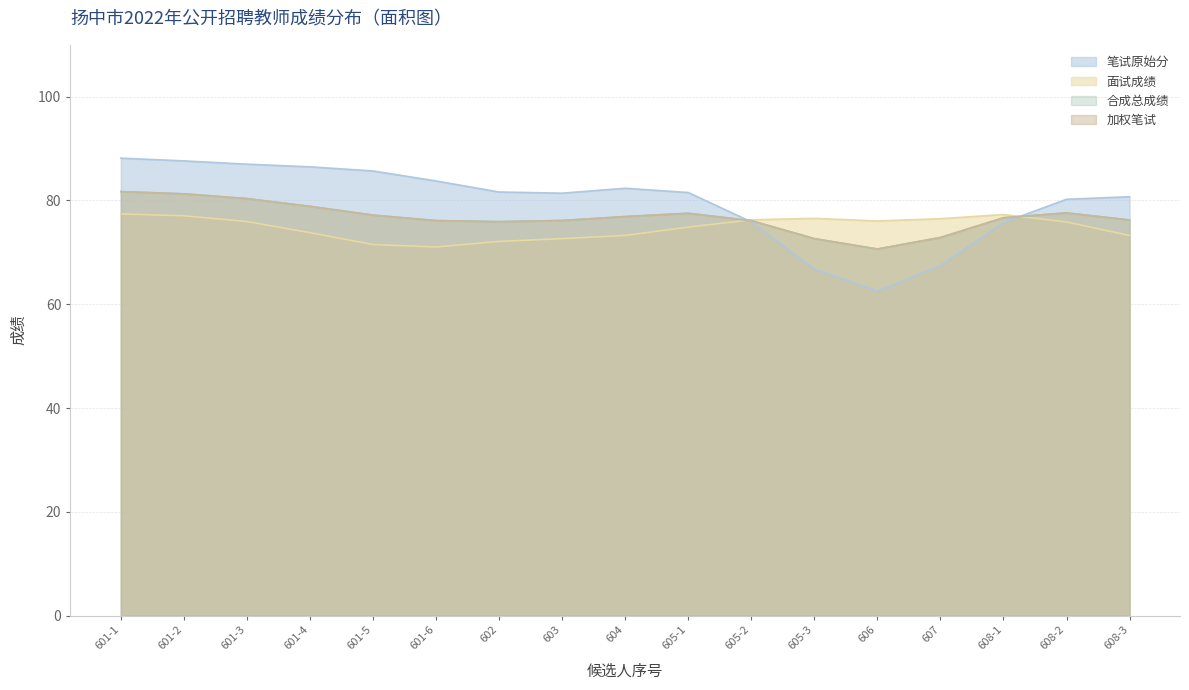

Read the 笔试成绩 value at 602.

76.8